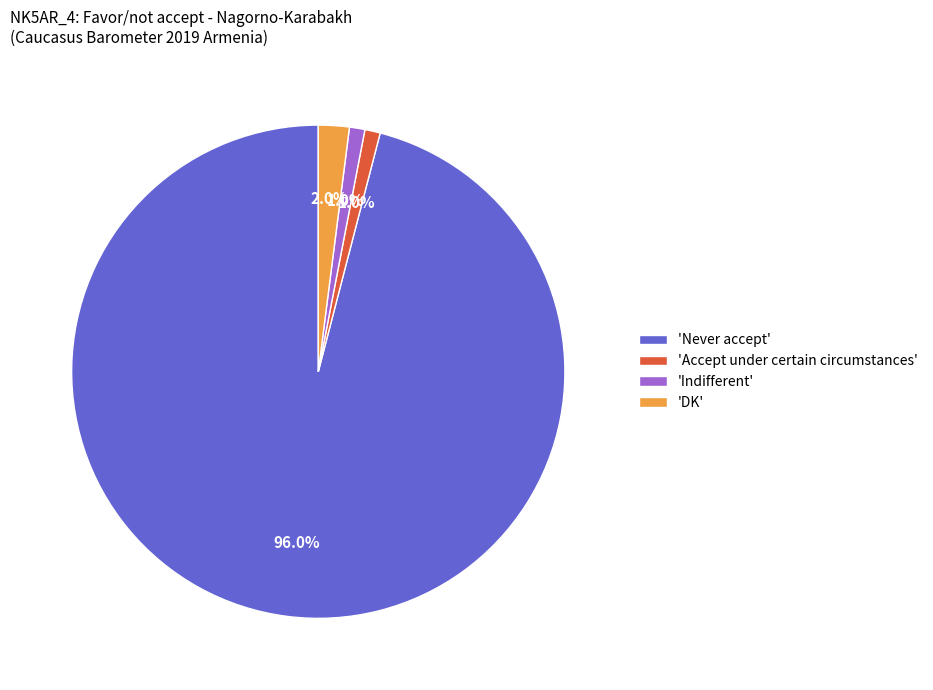

What is the majority slice?

'Never accept'